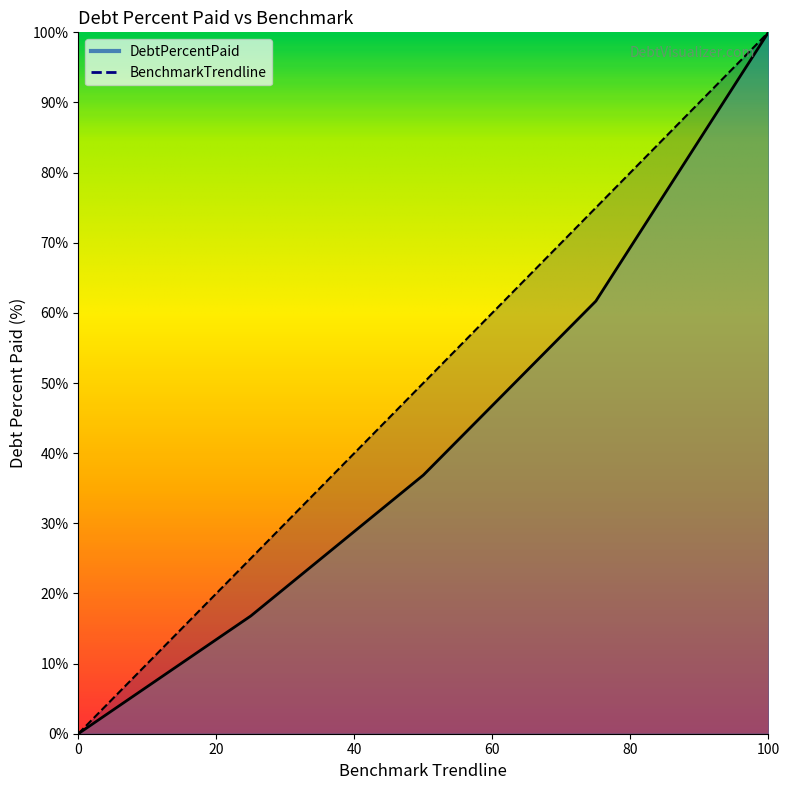

What is the approximate value of BenchmarkTrendline at Q3?

75.0